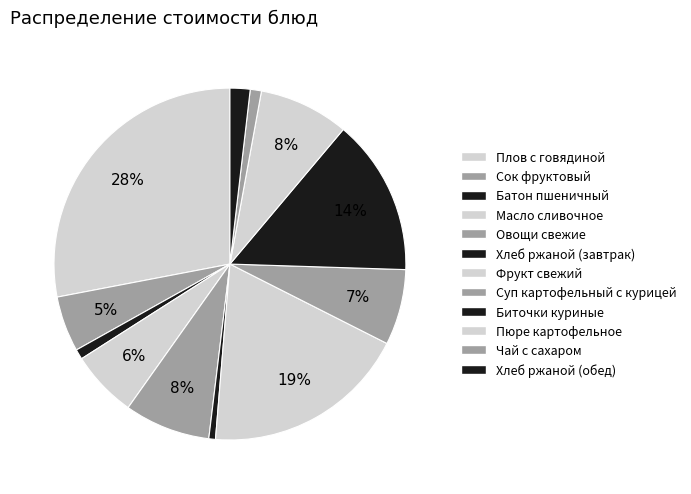

To the nearest percent, what is the average slice percentage?

8%